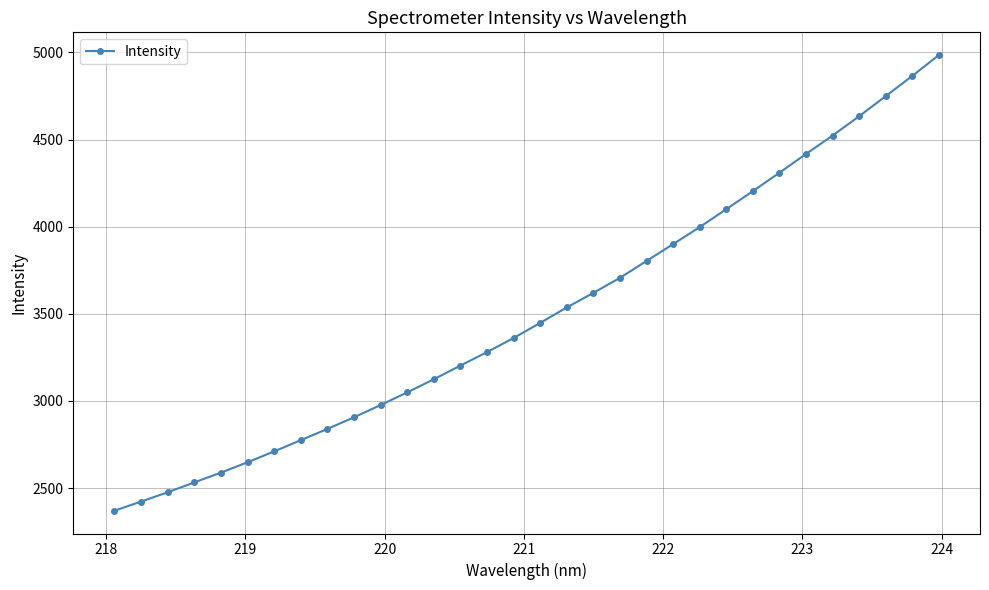

What is the difference between the maximum and second lowest values?

2561.9